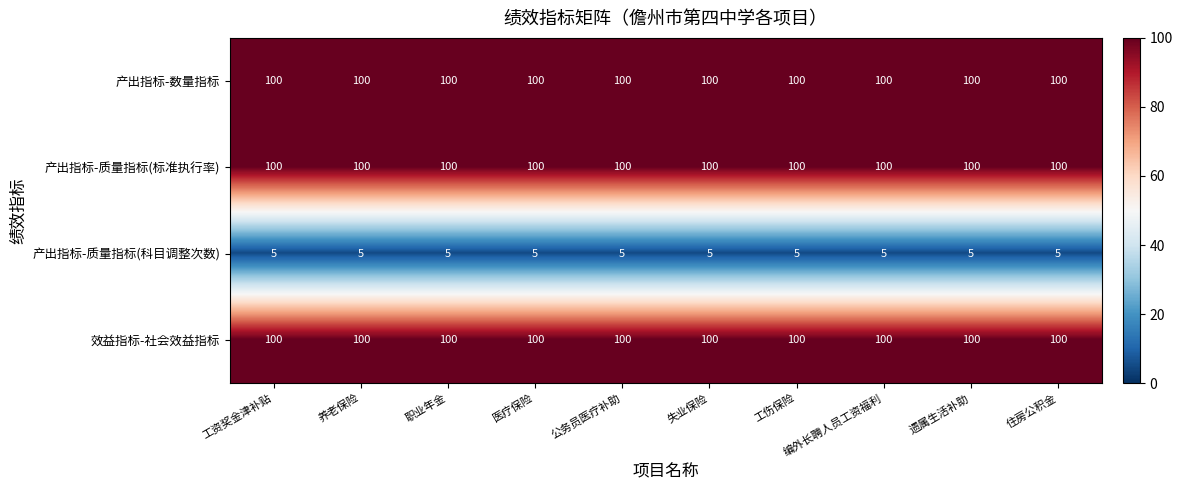

At how many categories does at least one series exceed 36?

10